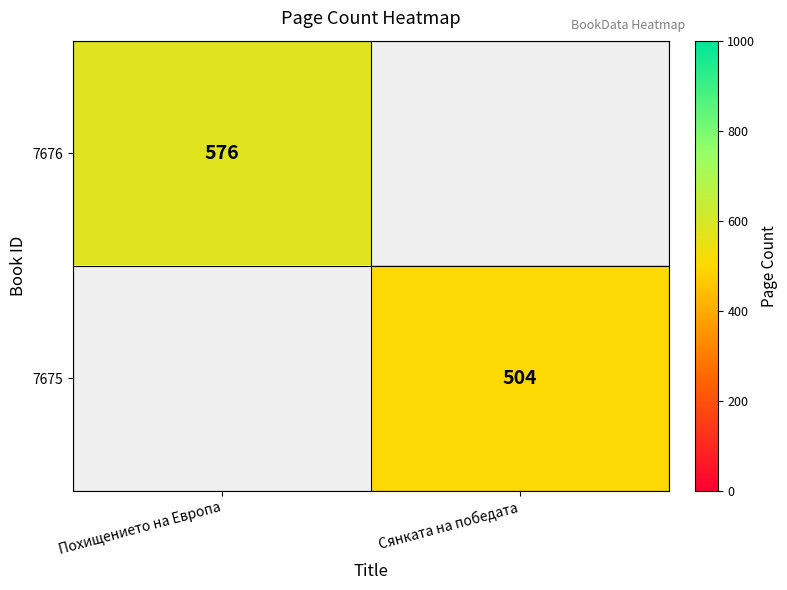

Is it true that 7675 equals 868 at Сянката на победата?

False